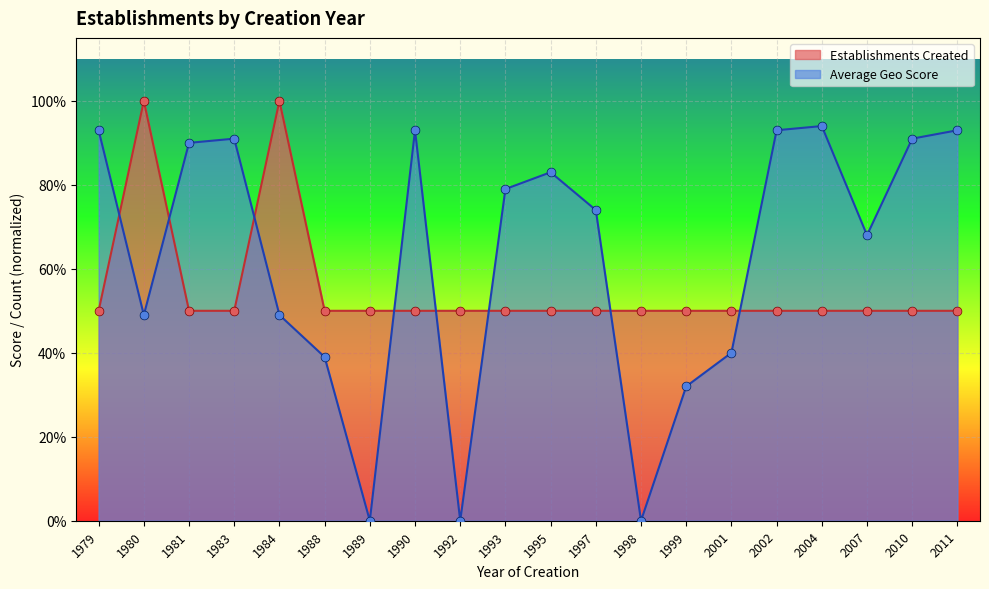

At which category is the sum across all series the highest?

1980